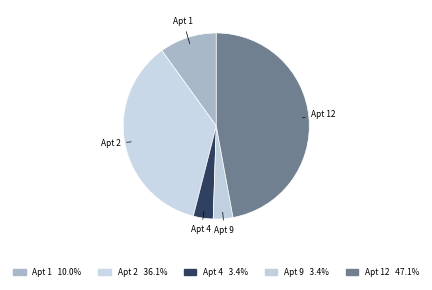

Is there a majority slice in this chart?

No